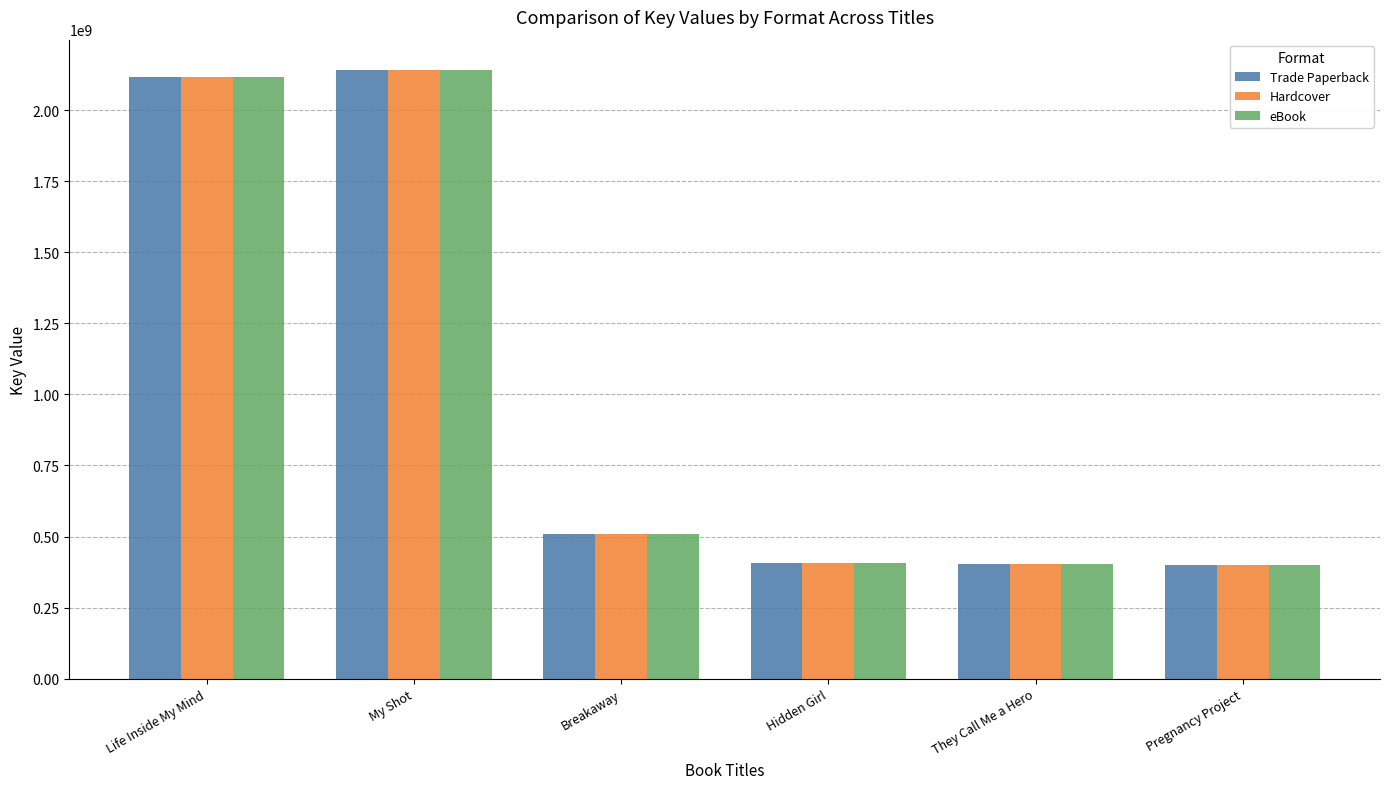

At which category is the sum across all series the highest?

My Shot